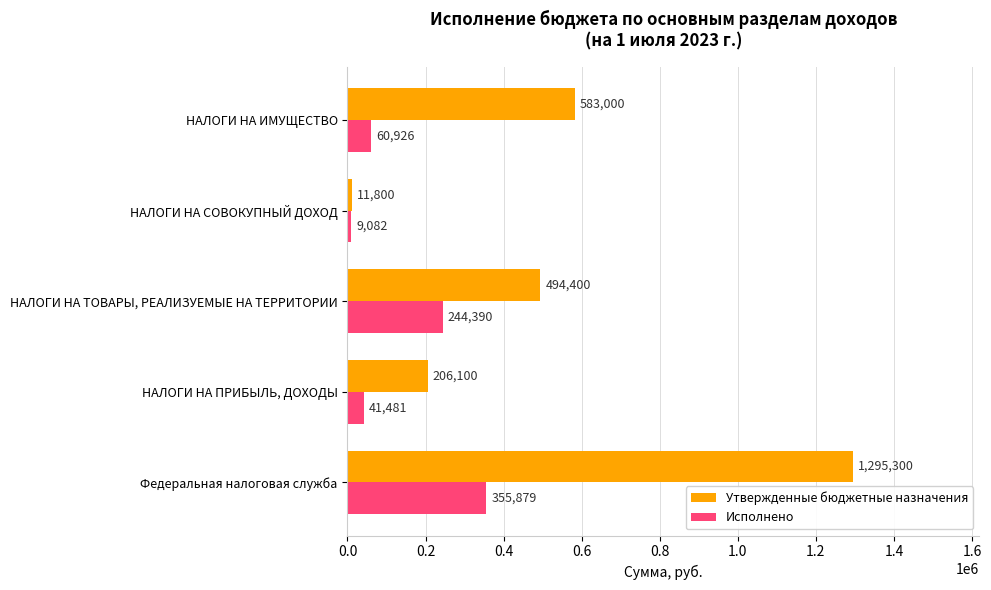

Which series has the largest total across all categories?

Утвержденные бюджетные назначения